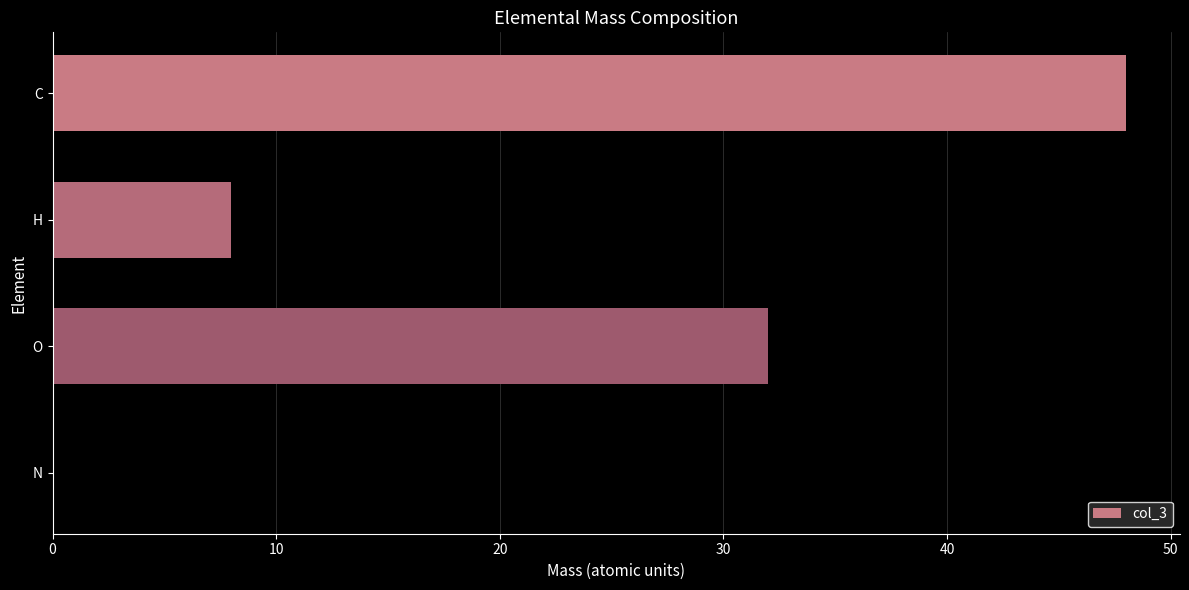

The chart shows a value of 32 at O. True or false?

True